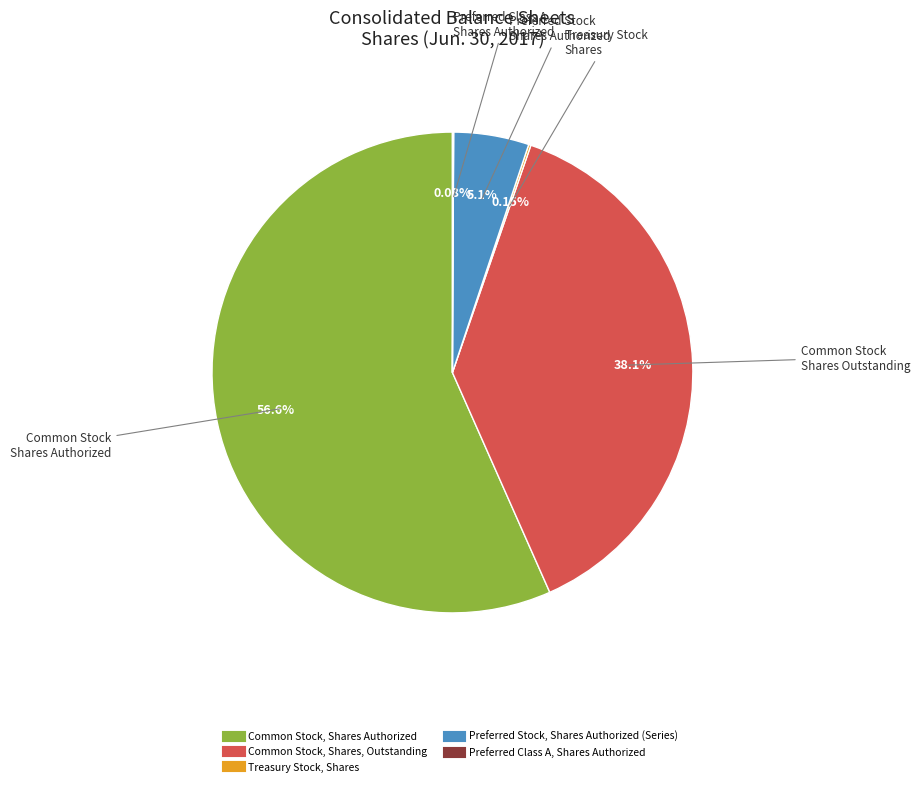

Which category has the biggest portion of the pie?

Common Stock, Shares Authorized